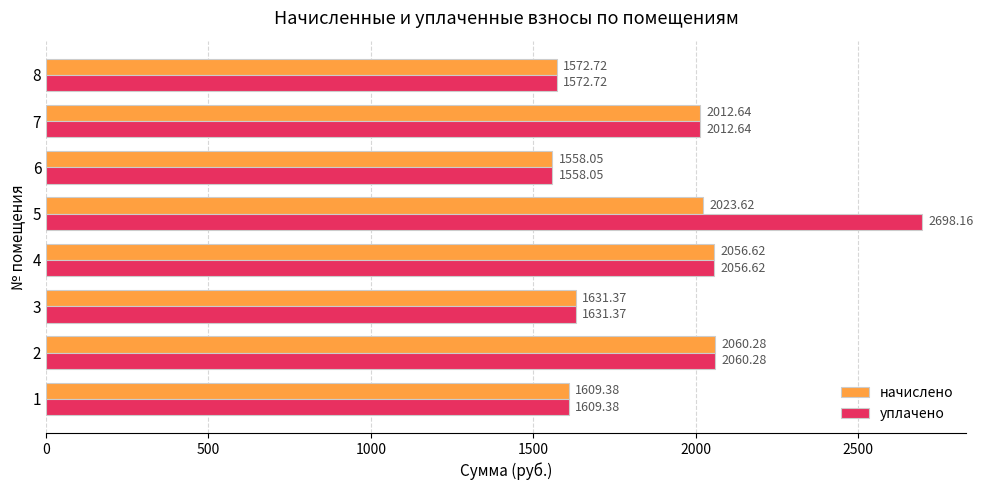

Which series has the largest range (max minus min)?

уплачено